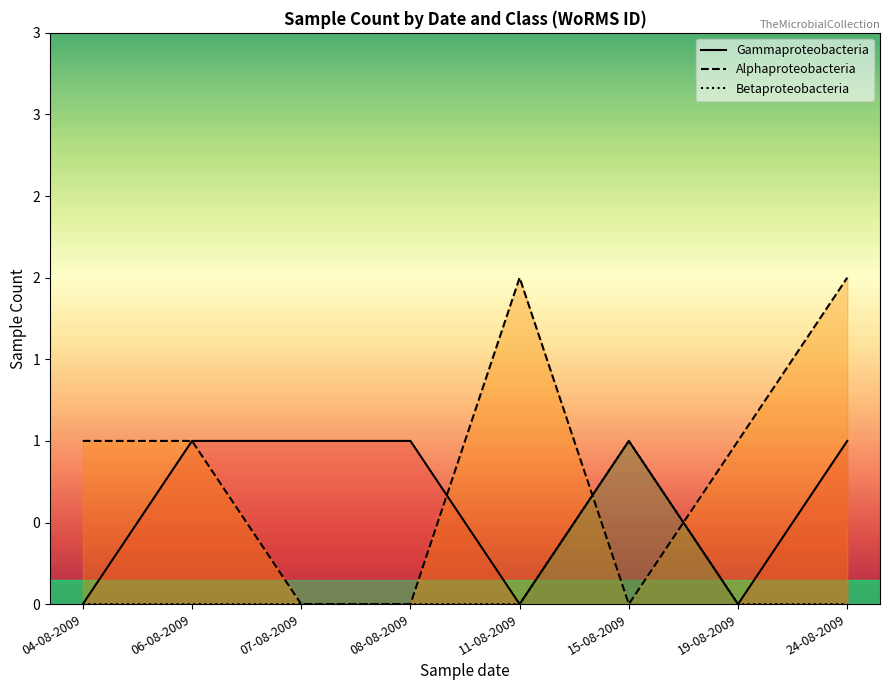

At which label is Gammaproteobacteria closest to 0?

04-08-2009